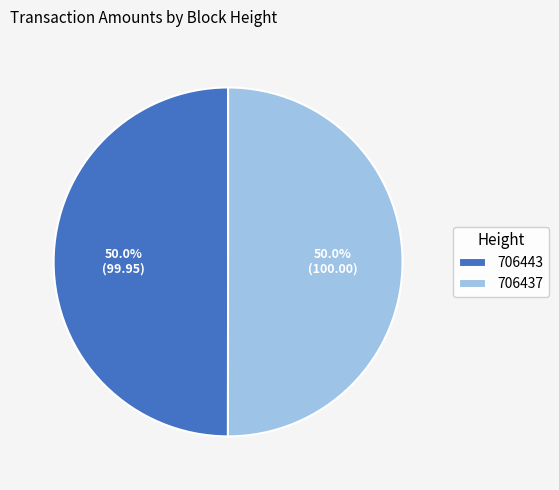

What is the total percentage of 706443 and 706437?

100.0%